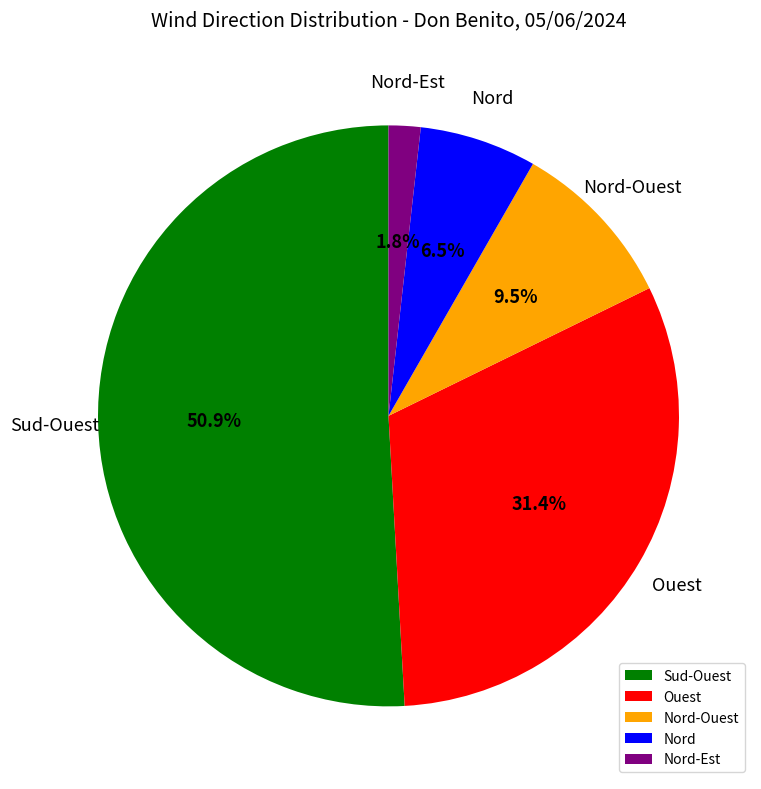

Combined, do Sud-Ouest and Nord-Ouest account for over 50%?

Yes